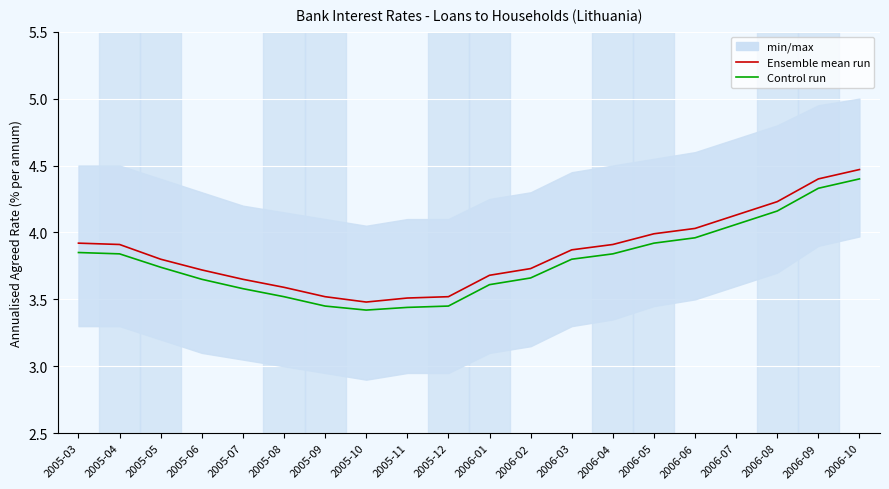

Which has a higher value, 2006-09 or 2005-11?

2006-09